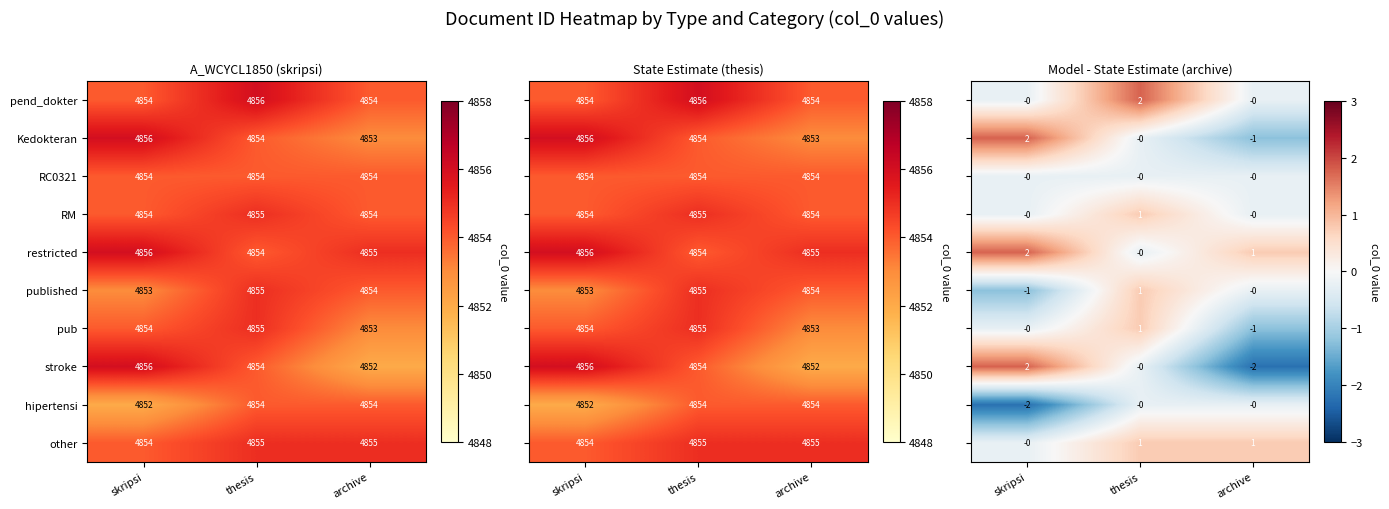

Count the number of categories in the chart.

3